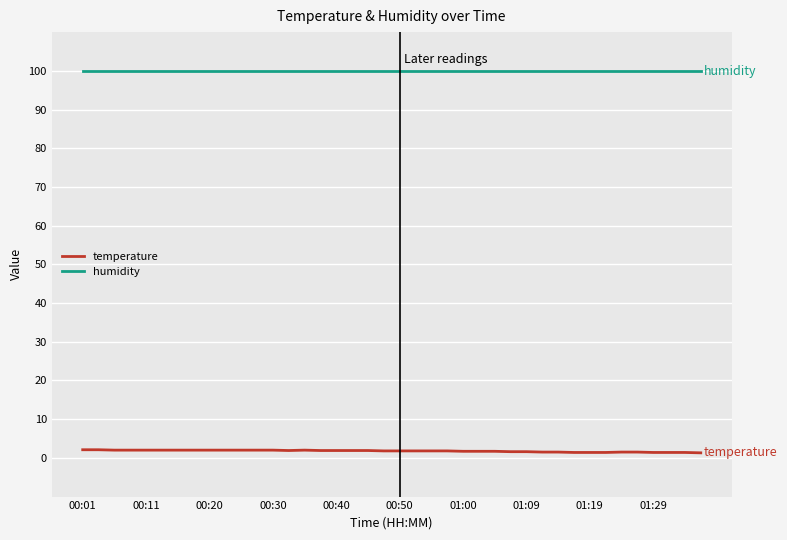

Which series has the largest total across all categories?

humidity